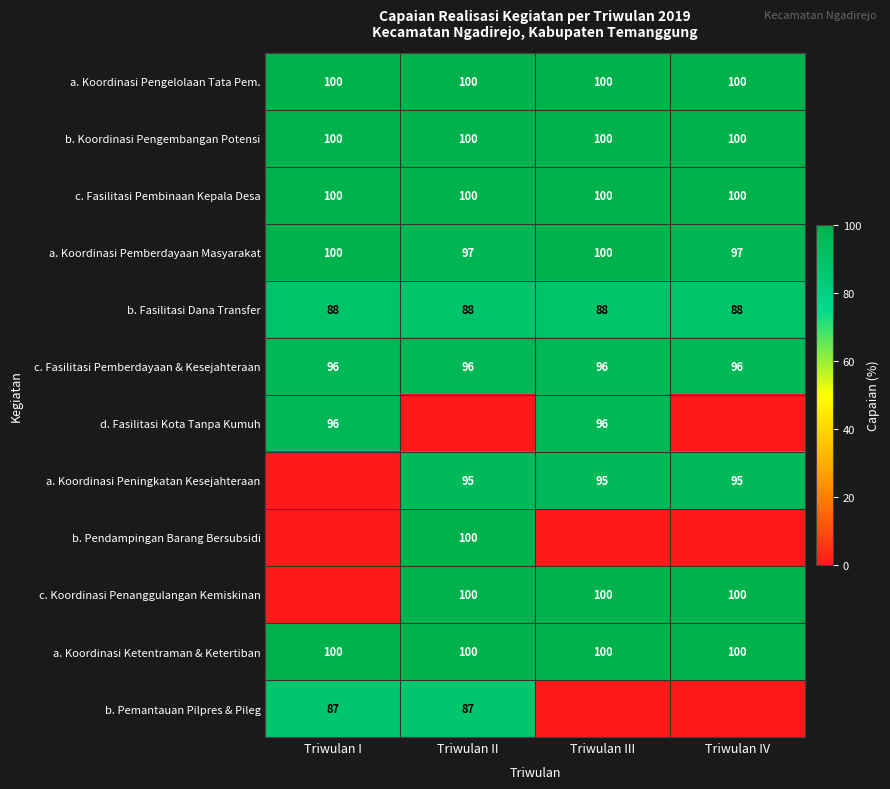

The value of c. Fasilitasi Pembinaan Kepala Desa at Triwulan I is 100. True or false?

True